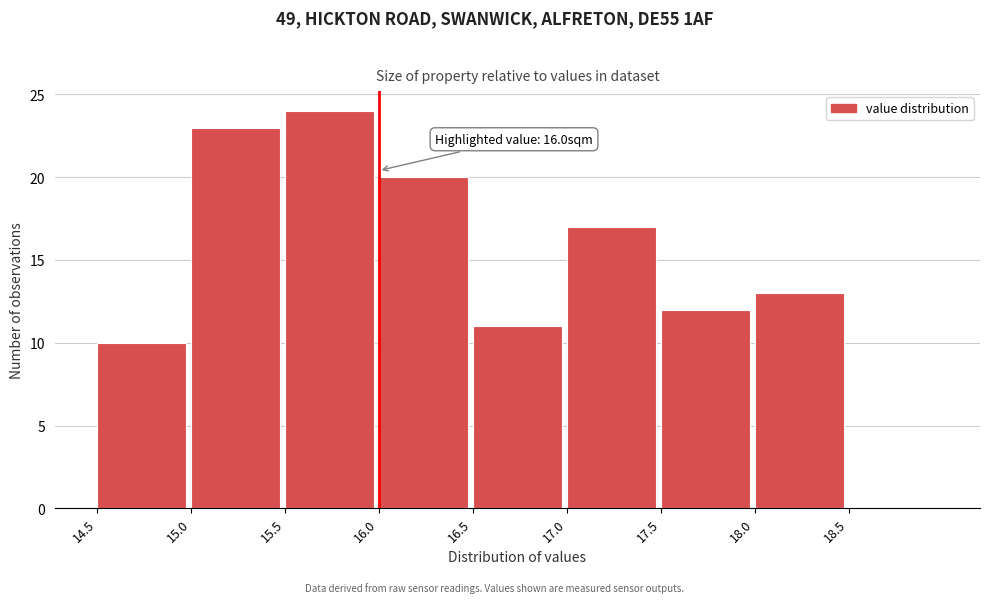

Over which range of the x-axis is the bar tallest?

15.5 to 16.0